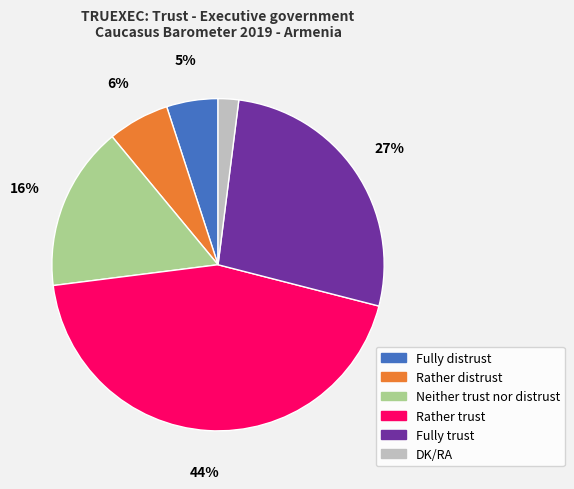

Between Rather trust and Rather distrust, which is larger?

Rather trust